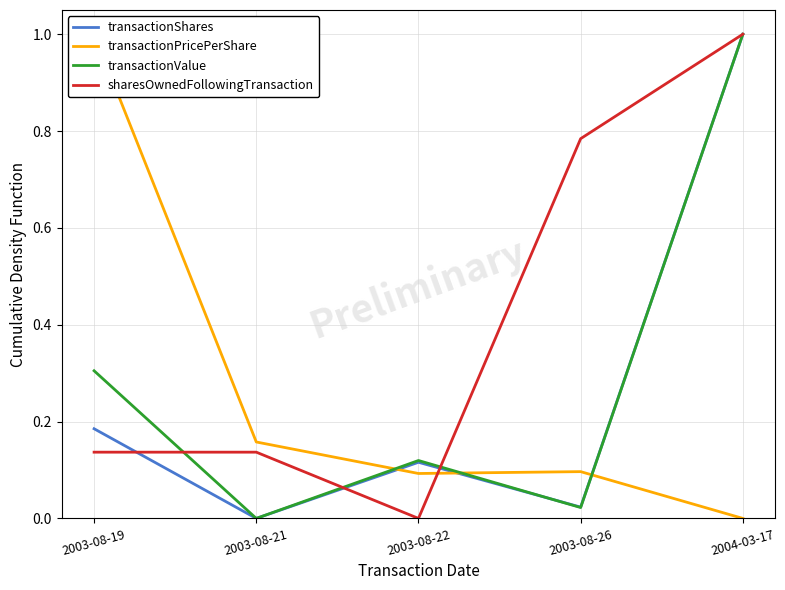

What is the label of the 5th point from the right?

2003-08-19